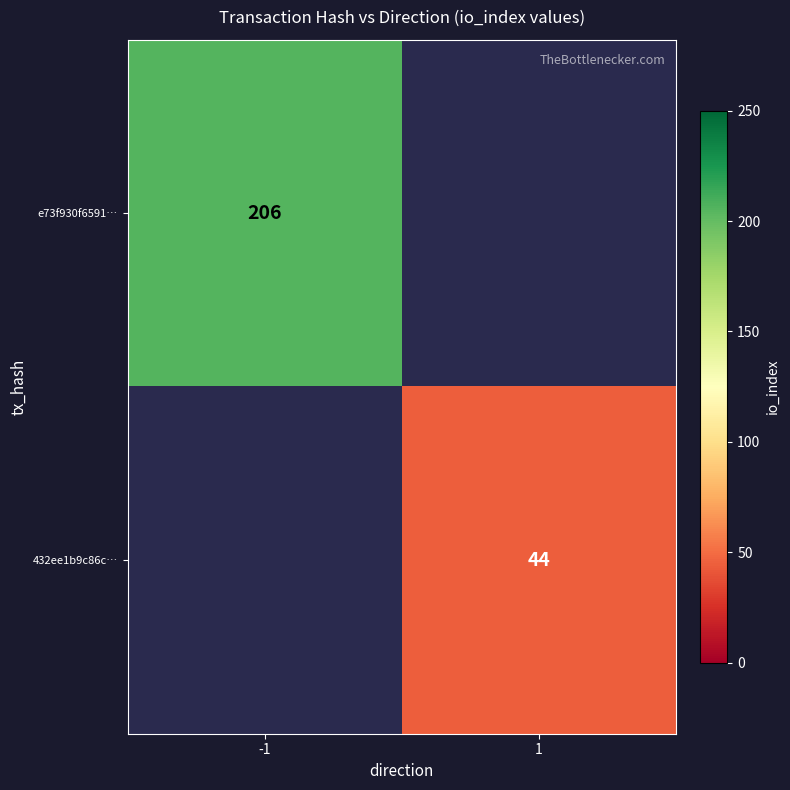

Is it true that 432ee1b9c86c… equals 60 at 1?

False